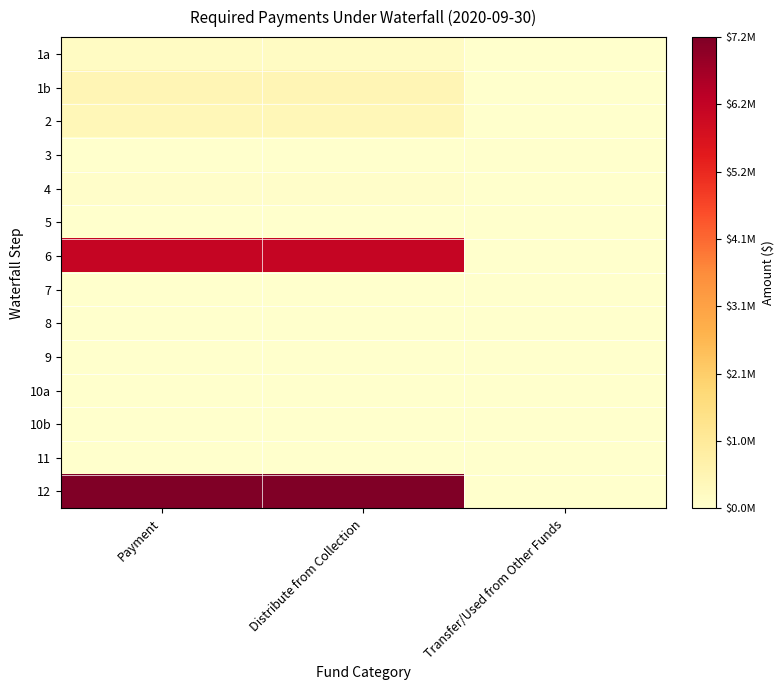

List the series in order of their peak value, highest first.

12, 6, 1b, 2, 1a, 4, 3, 5, 7, 8, 9, 10a, 10b, 11